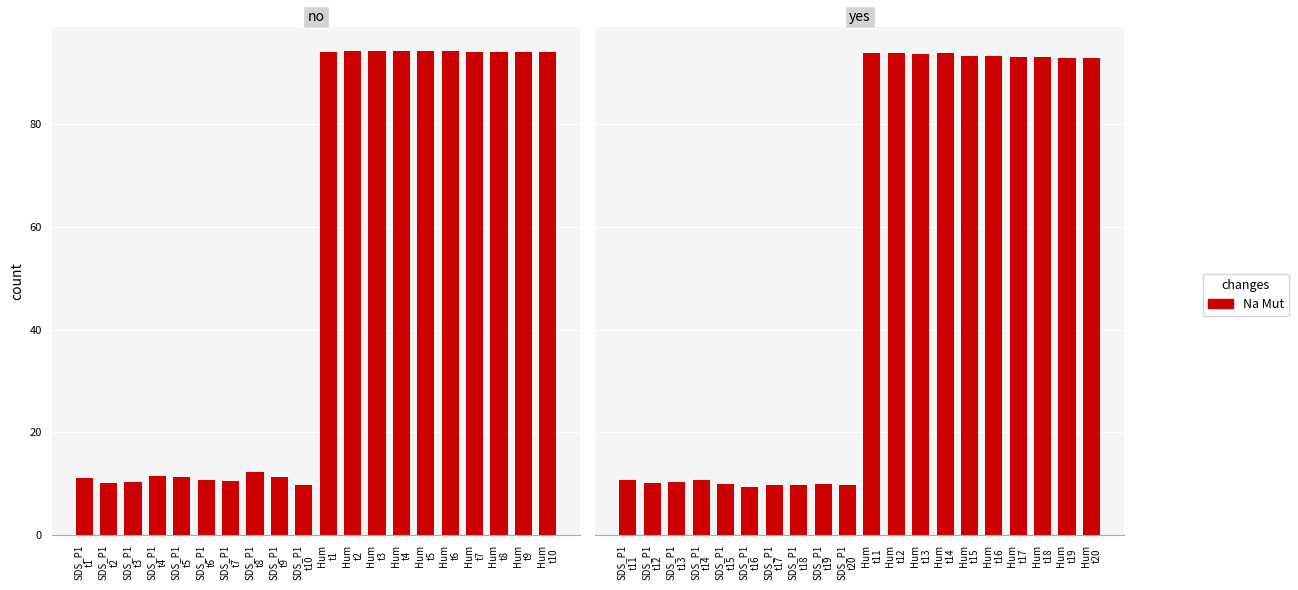

The value at Hum t20 is 152.5. True or false?

False